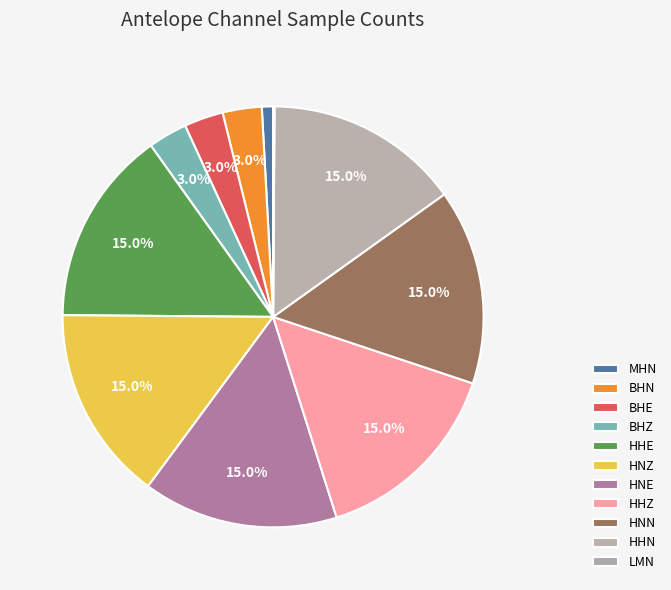

How much of the chart is everything except LMN?

99.9%